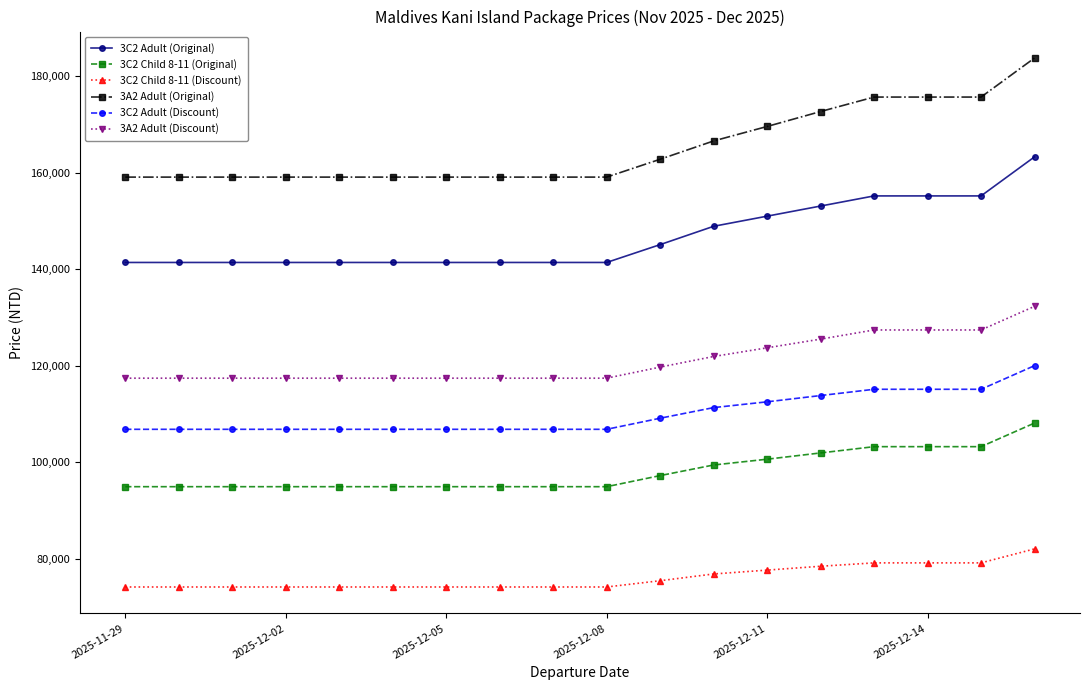

Reading left to right, extract all data points from this chart.

3C2 Adult (Original): 141400	141400	141400	141400	141400	141400	141400	141400	141400	141400	145100	148900	151000	153100	155200	155200	155200	163300
3C2 Child 8-11 (Original): 94900	94900	94900	94900	94900	94900	94900	94900	94900	94900	97200	99400	100600	101900	103200	103200	103200	108100
3C2 Child 8-11 (Discount): 74100	74100	74100	74100	74100	74100	74100	74100	74100	74100	75400	76800	77600	78400	79100	79100	79100	82000
3A2 Adult (Original): 159100	159100	159100	159100	159100	159100	159100	159100	159100	159100	162800	166600	169600	172700	175700	175700	175700	183800
3C2 Adult (Discount): 106800	106800	106800	106800	106800	106800	106800	106800	106800	106800	109100	111300	112500	113800	115100	115100	115100	120000
3A2 Adult (Discount): 117400	117400	117400	117400	117400	117400	117400	117400	117400	117400	119700	121900	123700	125500	127400	127400	127400	132300